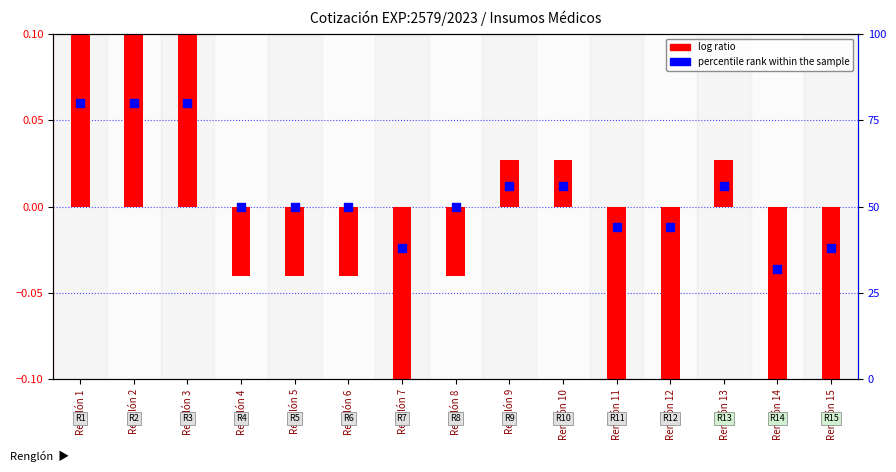

Which series reaches the maximum Y coordinate?

log ratio